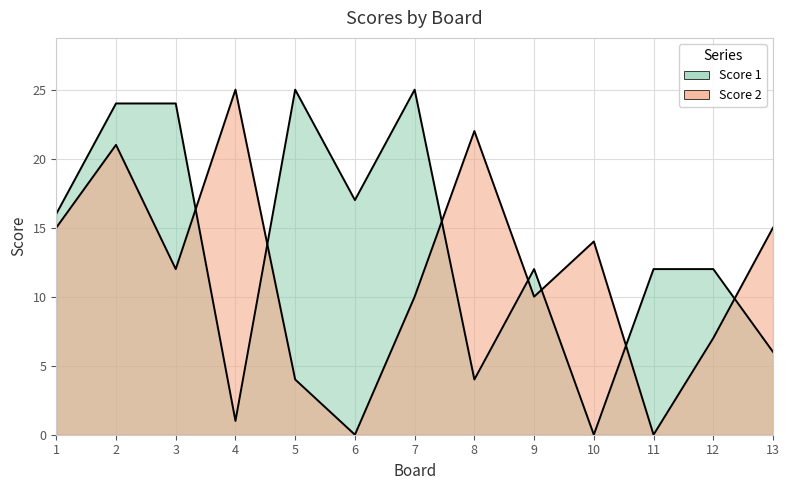

Which series has the largest range (max minus min)?

Score 1